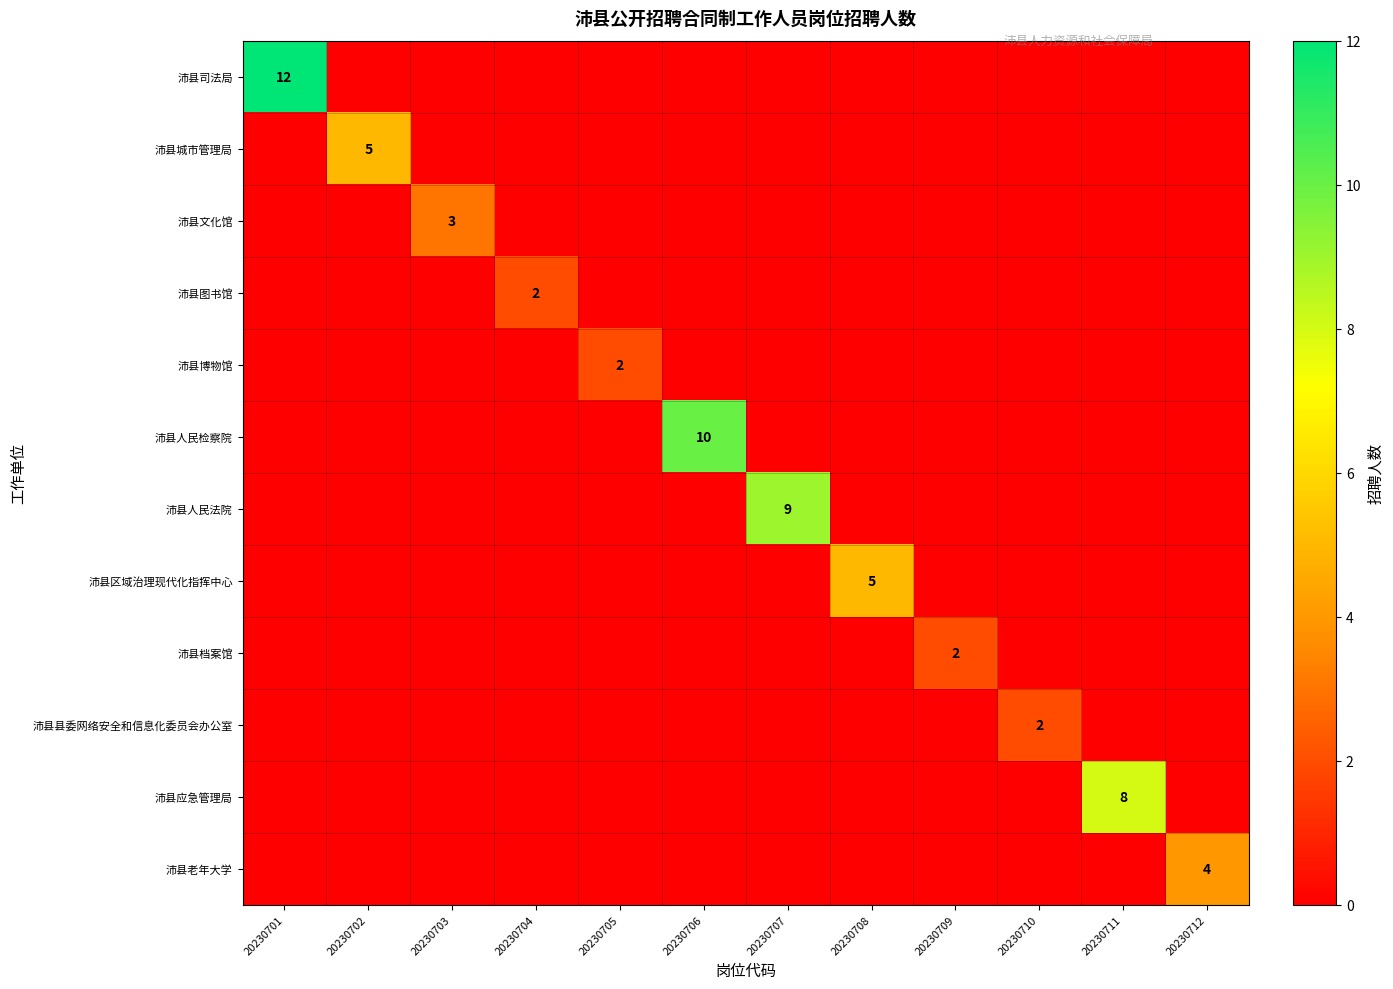

How many data points does each series have?

12